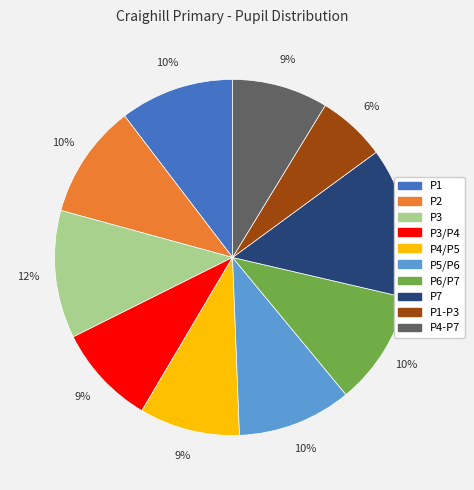

Is there any slice that represents more than half of the pie?

No